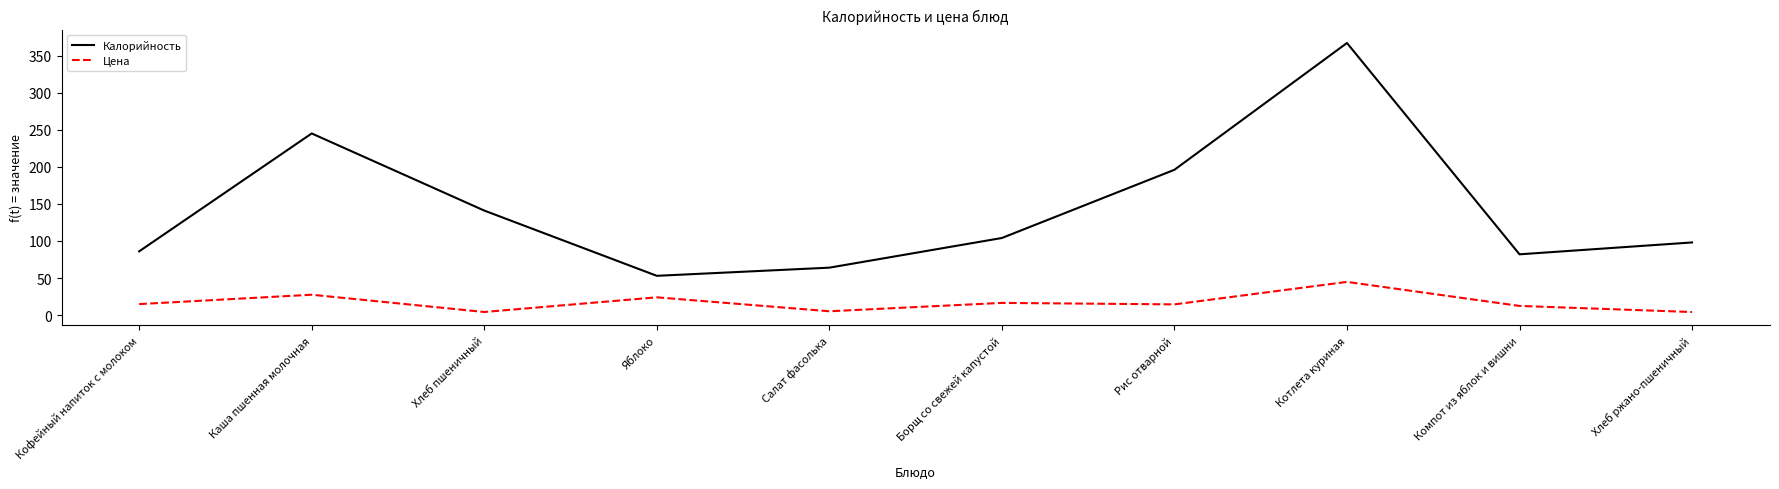

The Калорийность series shows 53.0 at Яблоко. True or false?

True